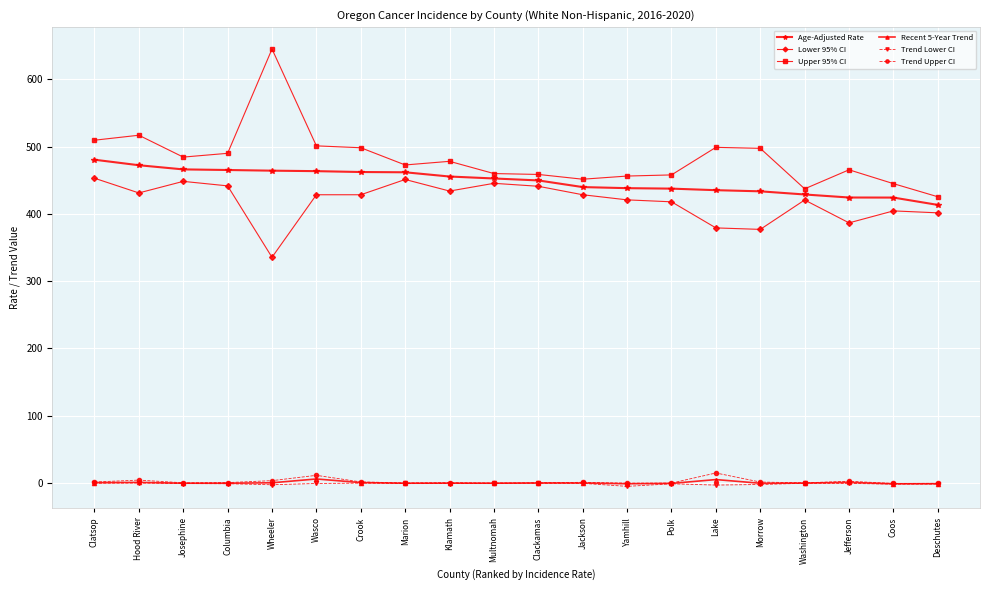

What is the highest value of the Trend Upper CI series?

14.8